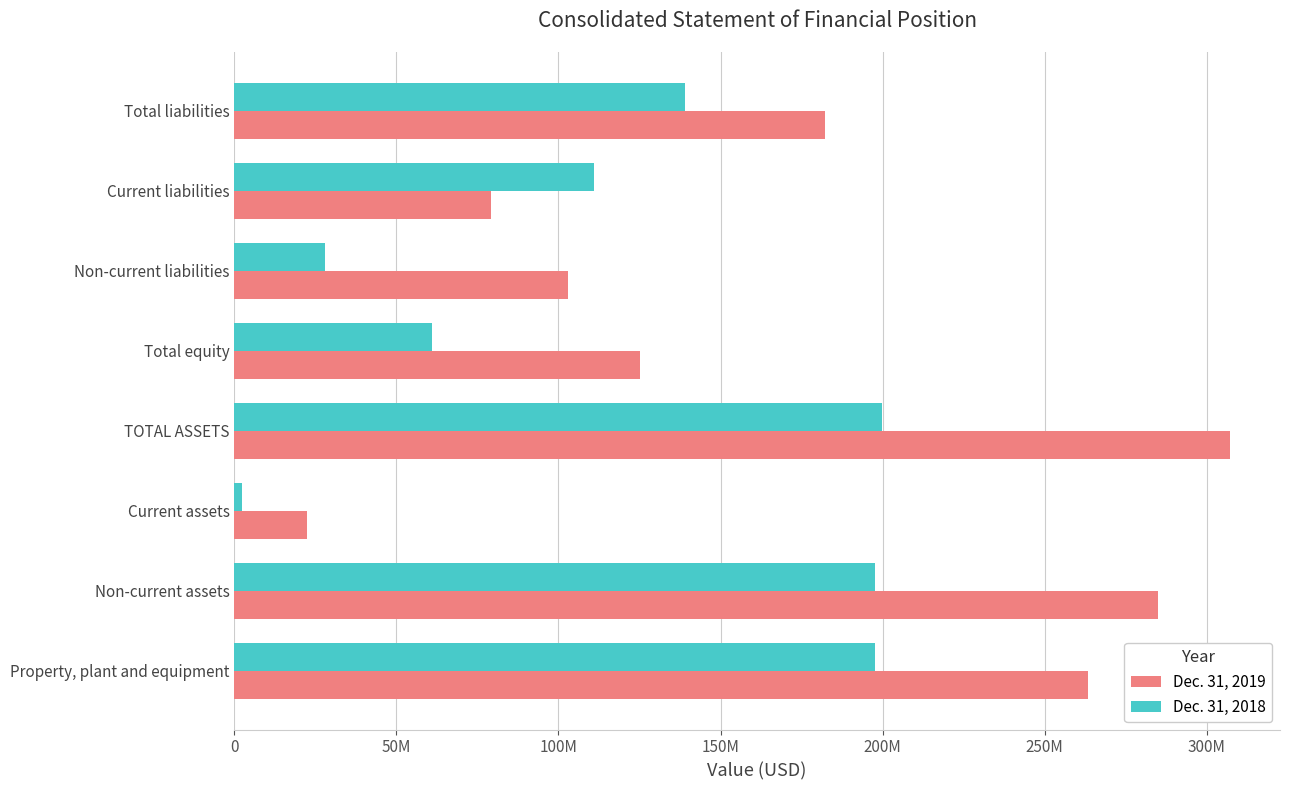

What are all the series names shown in the legend?

Dec. 31, 2019, Dec. 31, 2018